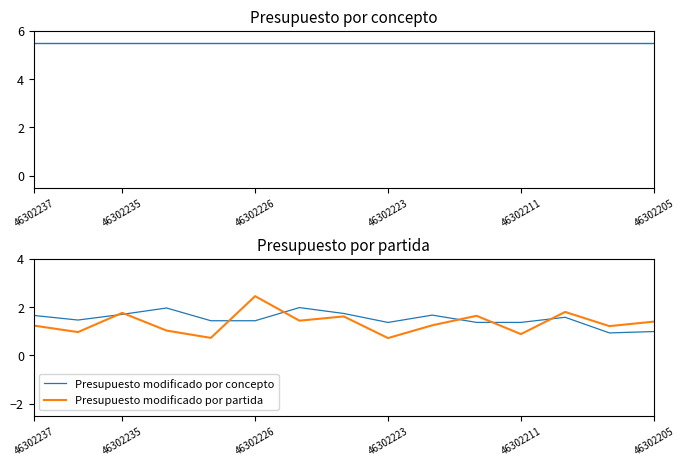

Is it true that Presupuesto modificado por partida equals 0.3 at 46302205?

False